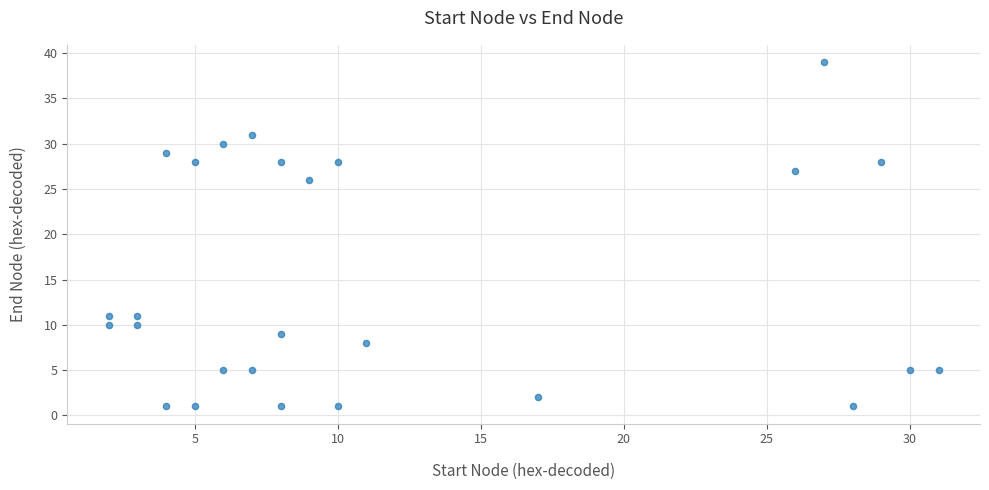

What is the range of X values (max minus min)?

29